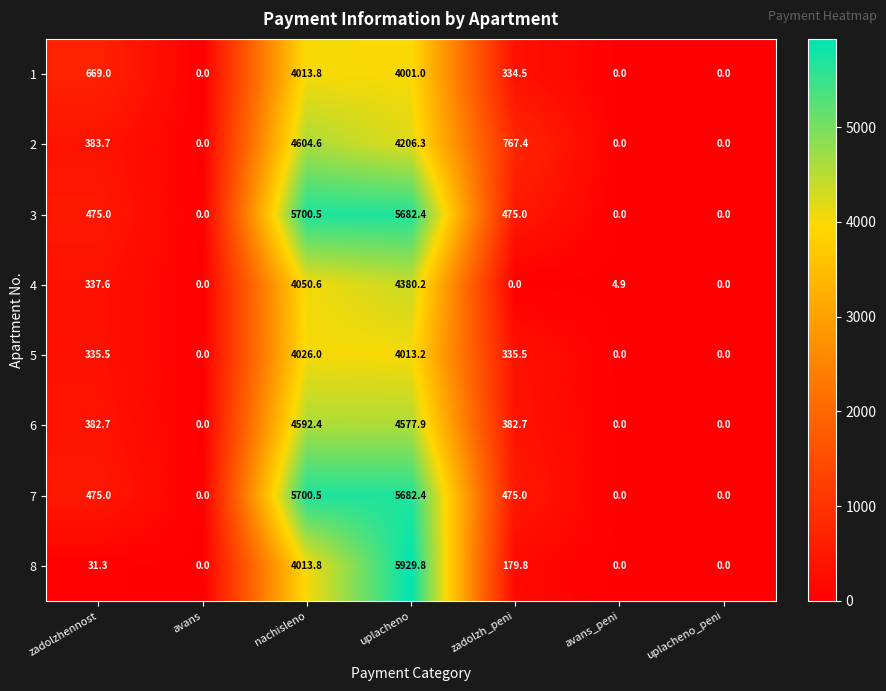

At which label does 3 reach its peak?

nachisleno